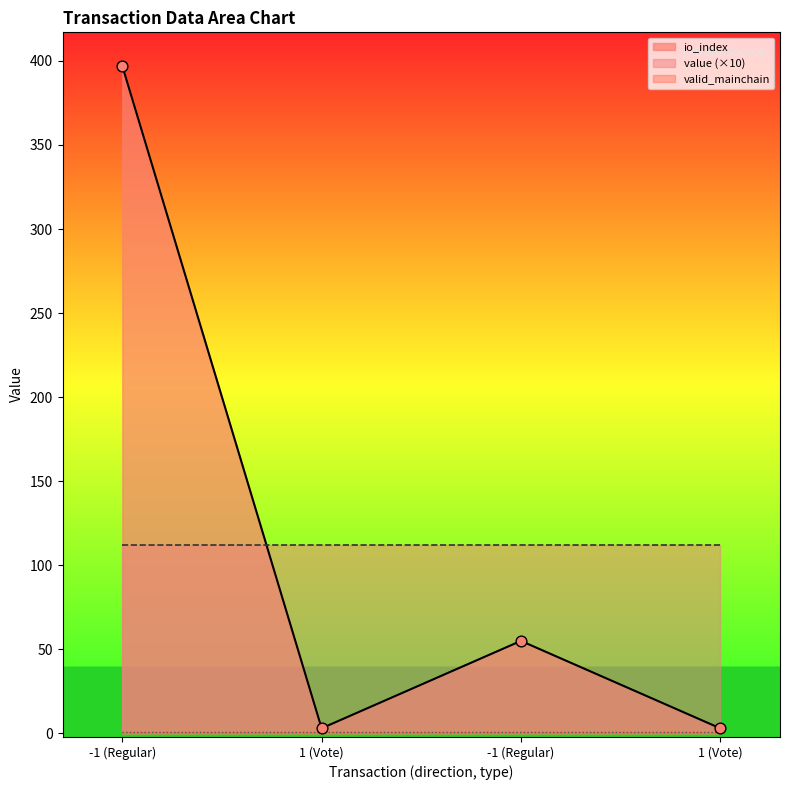

What are all the series names shown in the legend?

value, io_index, valid_mainchain